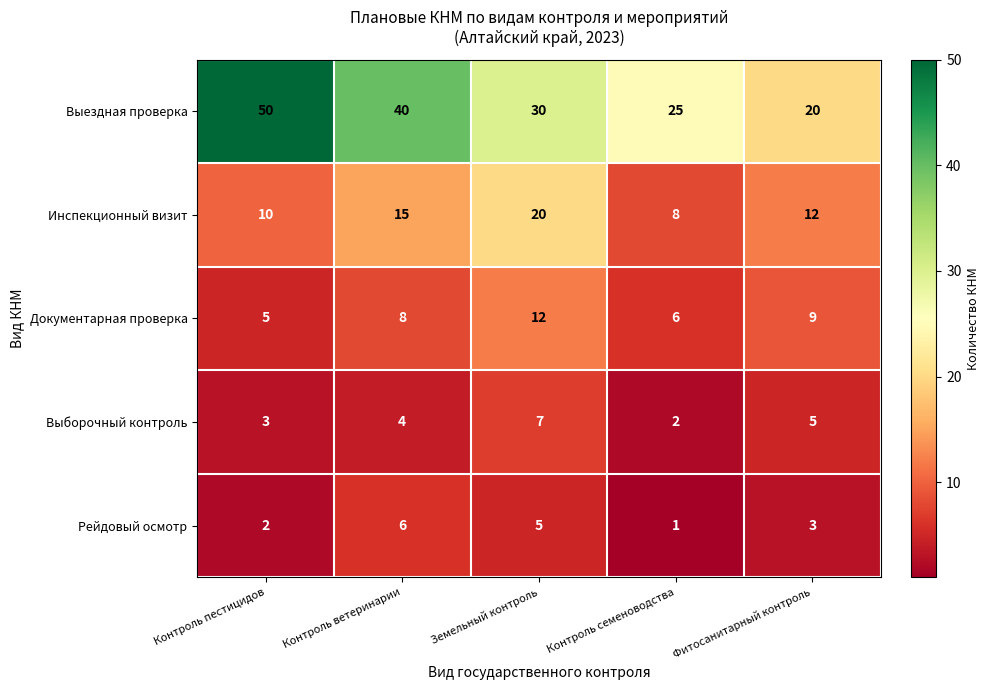

What is the greatest value displayed?

50